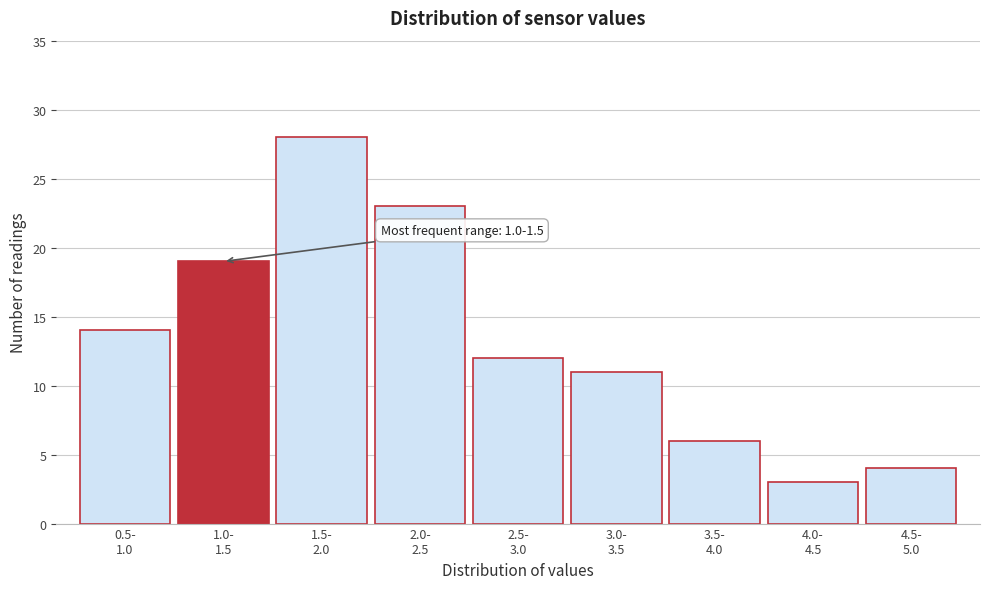

Reading left to right, extract all data points from this chart.

14	19	28	23	12	11	6	3	4